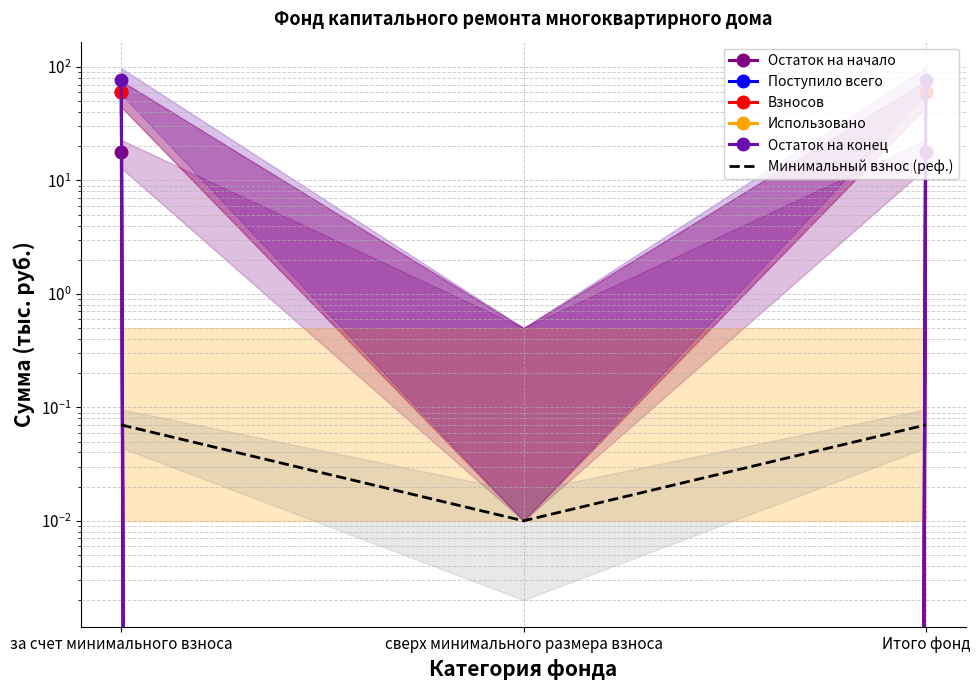

Between за счет минимального взноса and сверх минимального размера взноса, which series saw the biggest shift?

Остаток на конец